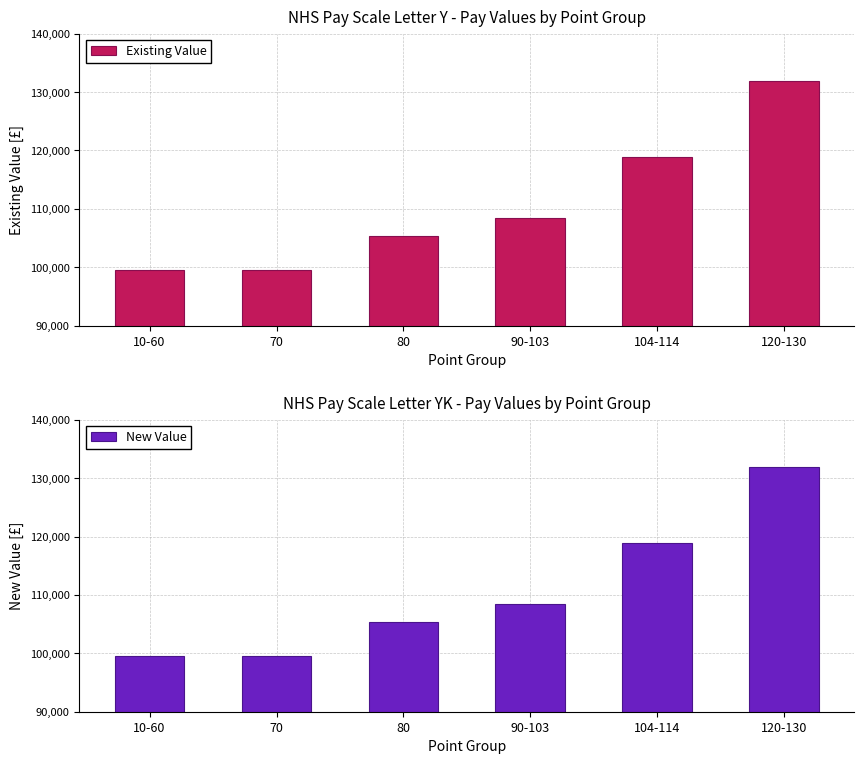

Which category has the highest value across all series?

120-130